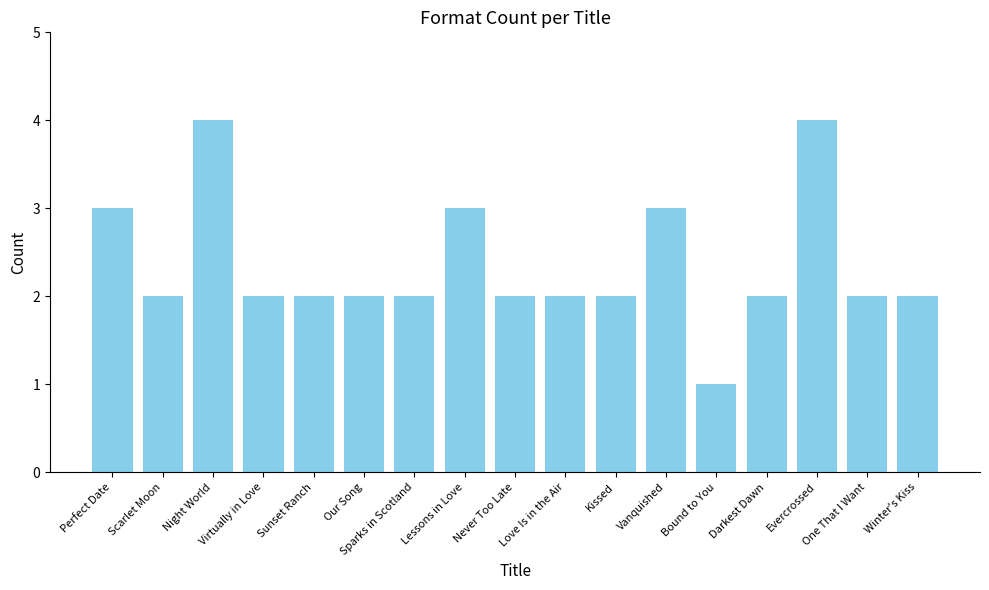

What is the value of the 12th bar from the left?

3